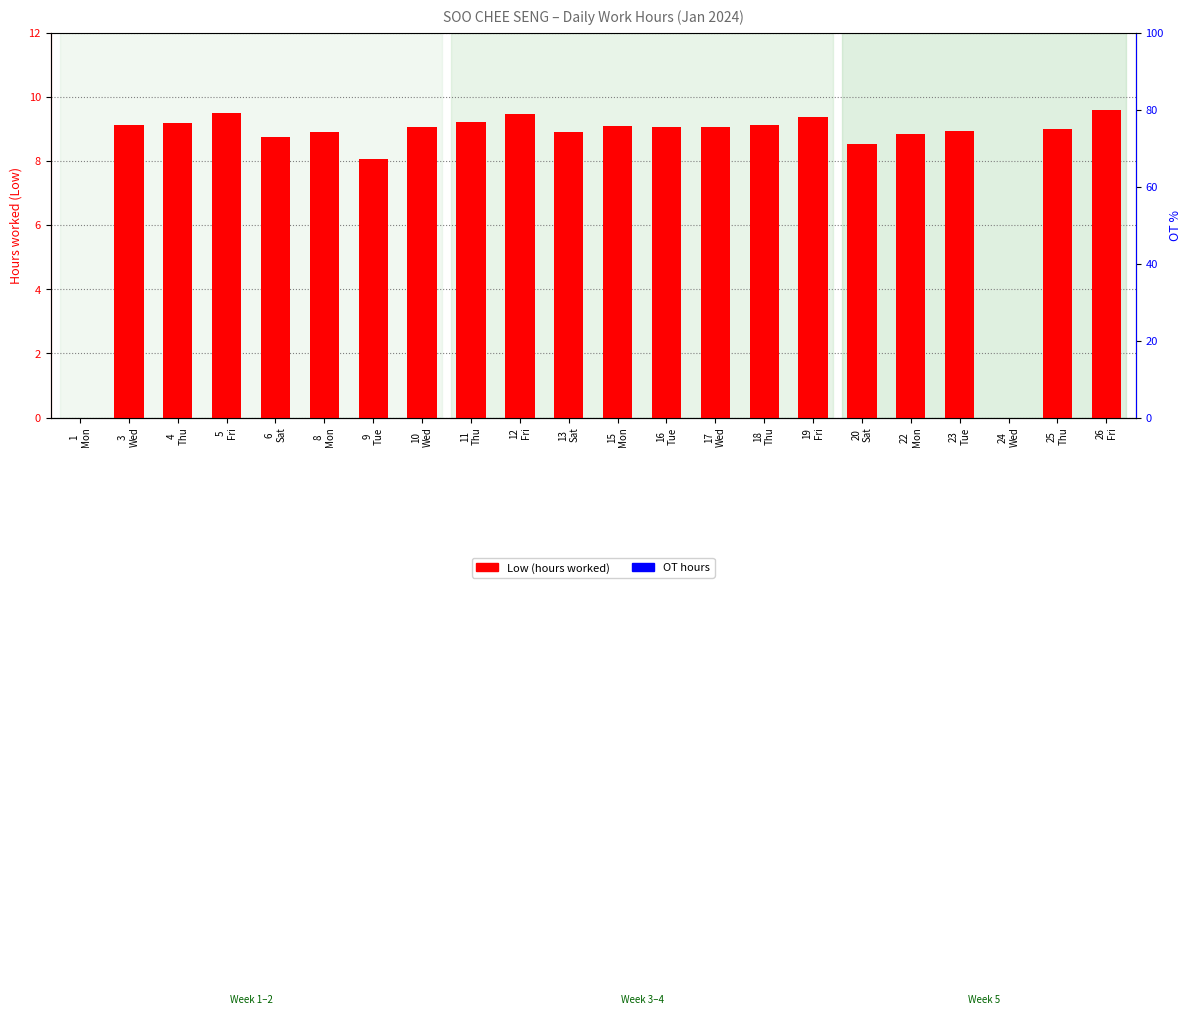

What is the difference between the maximum and minimum values in the Low (hours worked) series?

9.6